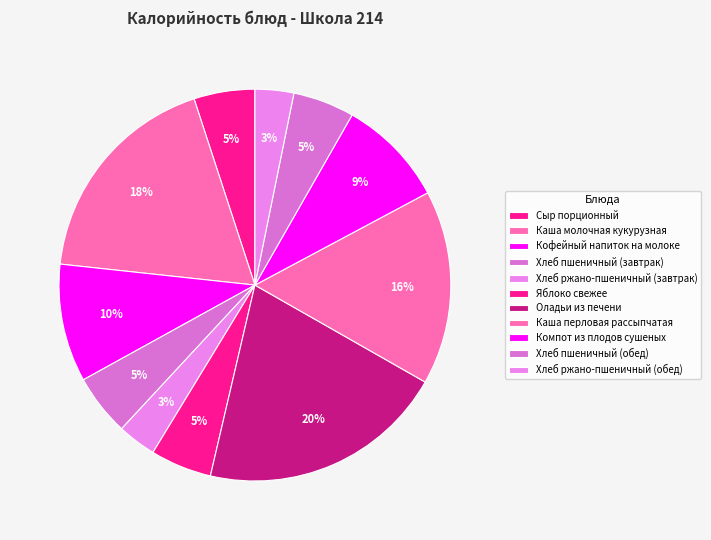

How much of the chart is everything except Каша молочная кукурузная?

81.7%